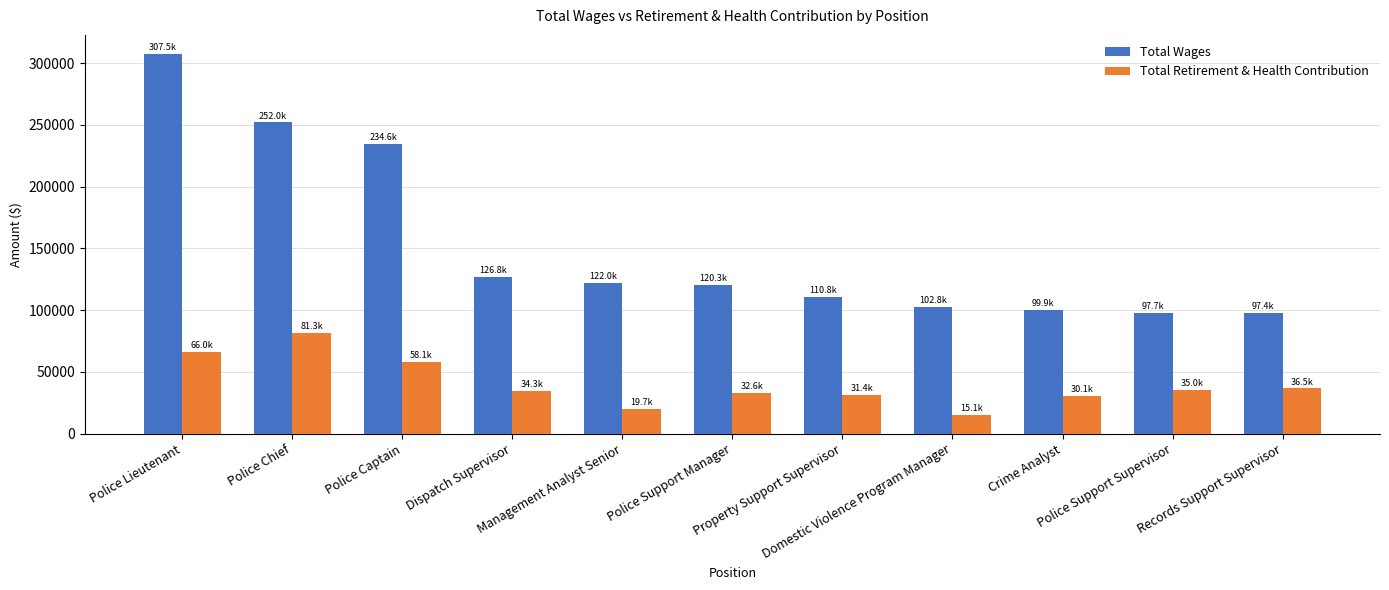

What is the label of the 10th bar from the right?

Police Chief